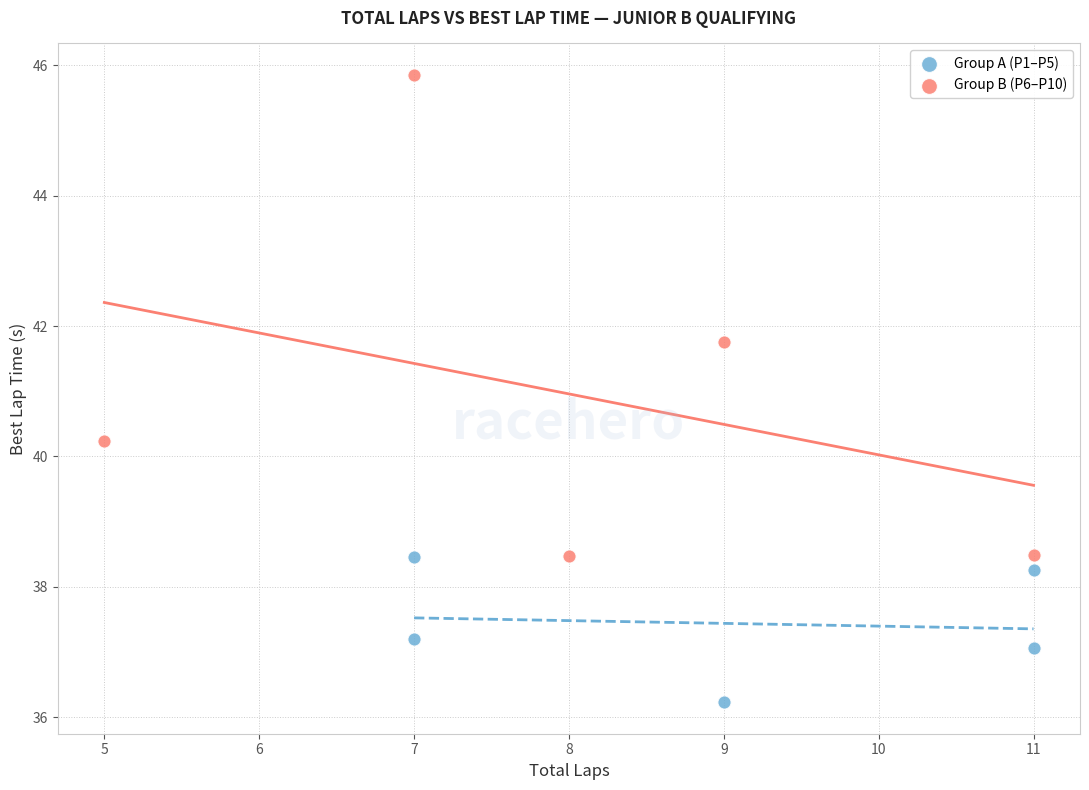

Which series contains the lowest Y value?

Group A (P1–P5)